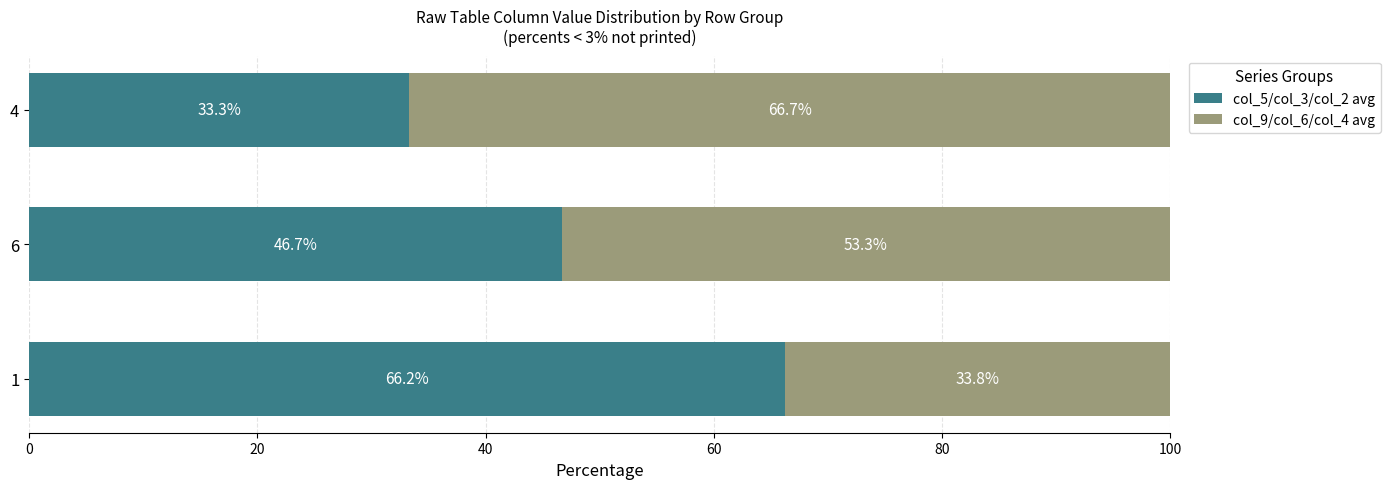

Read the col_5/col_3/col_2 avg value at 4.

33.3